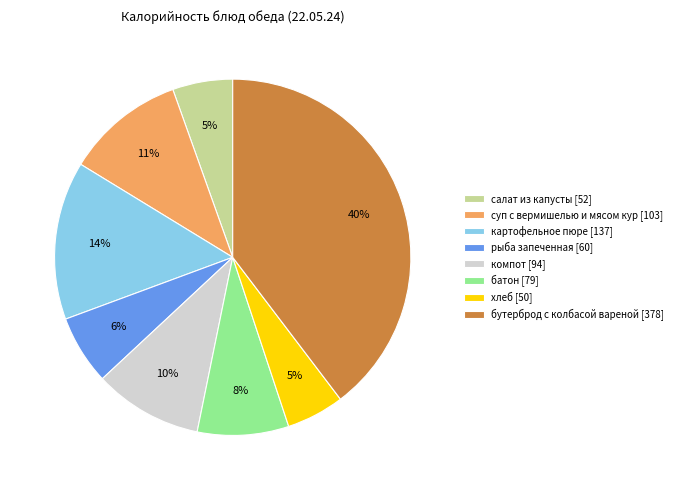

What percentage is the батон slice, to the nearest percent?

8%